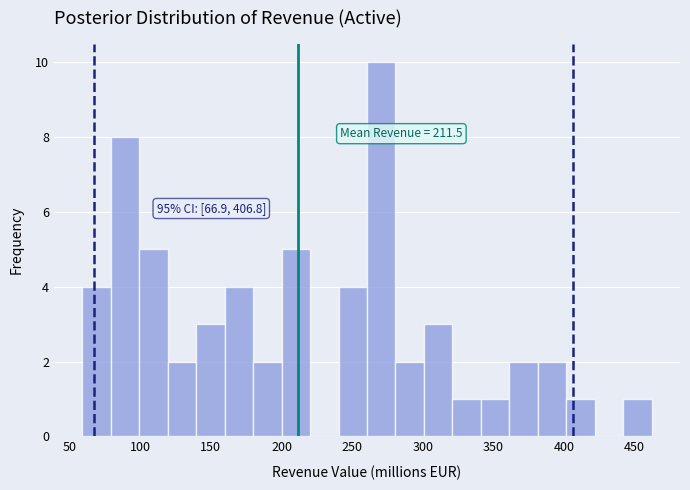

Over which range of the x-axis is the bar tallest?

260 to 280